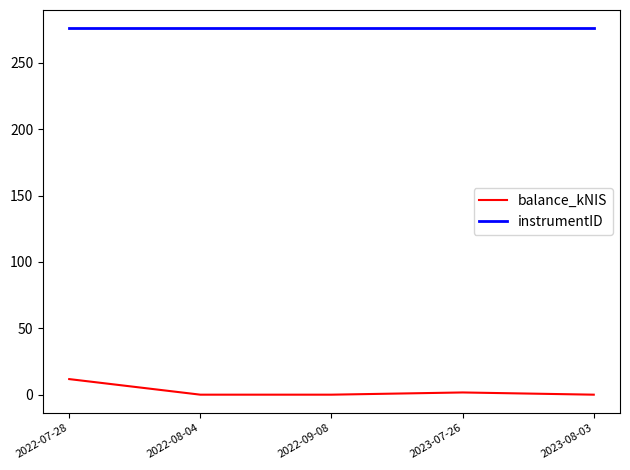

Reading right to left, transcribe all the data shown in this chart.

balance_kNIS: 0.0	1.7	0.0	0.0	11.7
instrumentID: 276.0	276.0	276.0	276.0	276.0